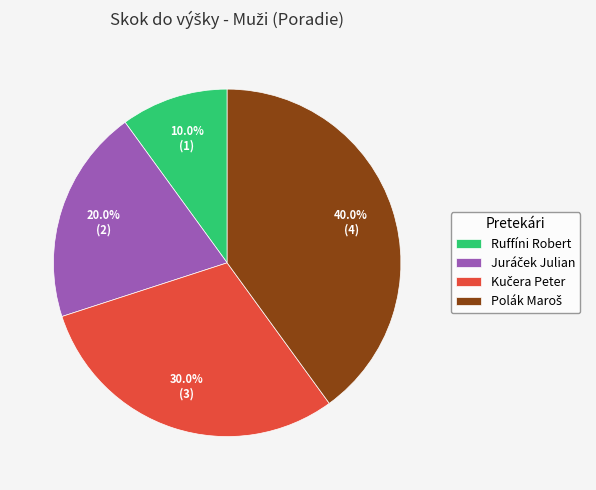

What is the smallest slice in the pie chart?

Ruffíni Robert